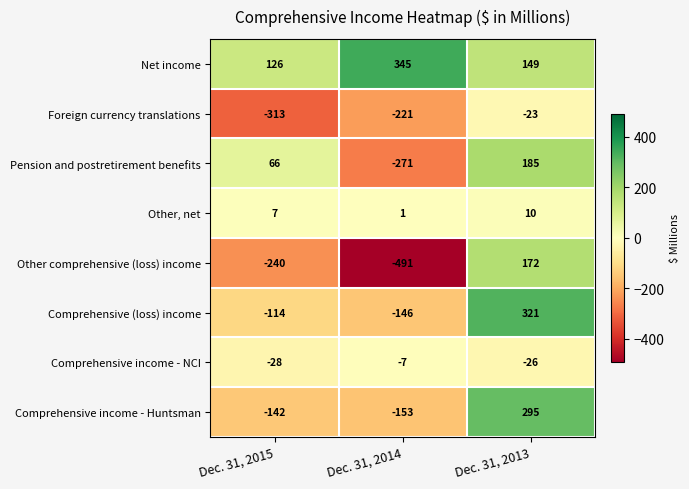

Which series has the widest spread of values?

Other comprehensive (loss) income